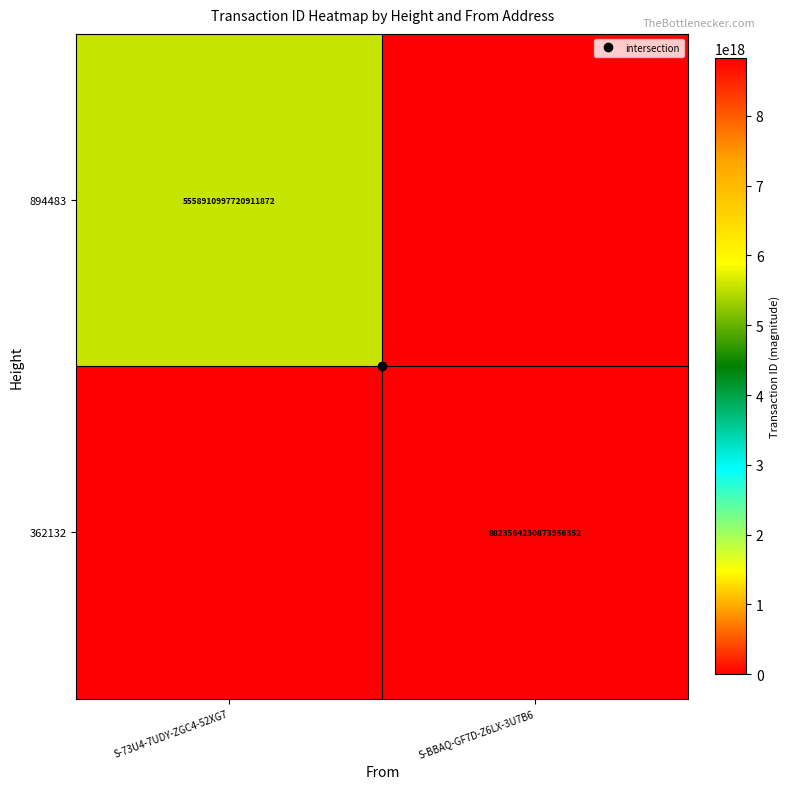

What is the sum of the 362132 values at S-73U4-7UDY-ZGC4-52XG7 and S-BBAQ-GF7D-Z6LX-3U7B6?

8823564230873956352